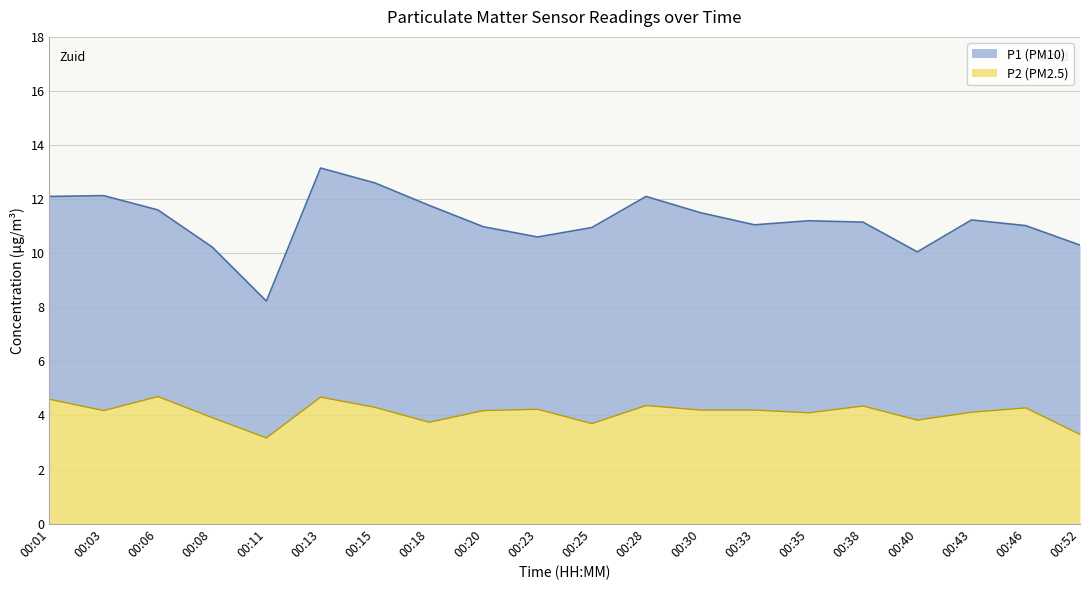

How many values in the P2 series are below 4?

6